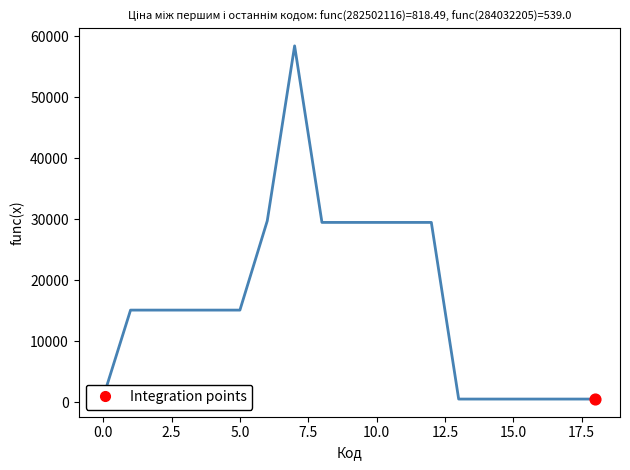

What is the greatest value displayed?

58426.5